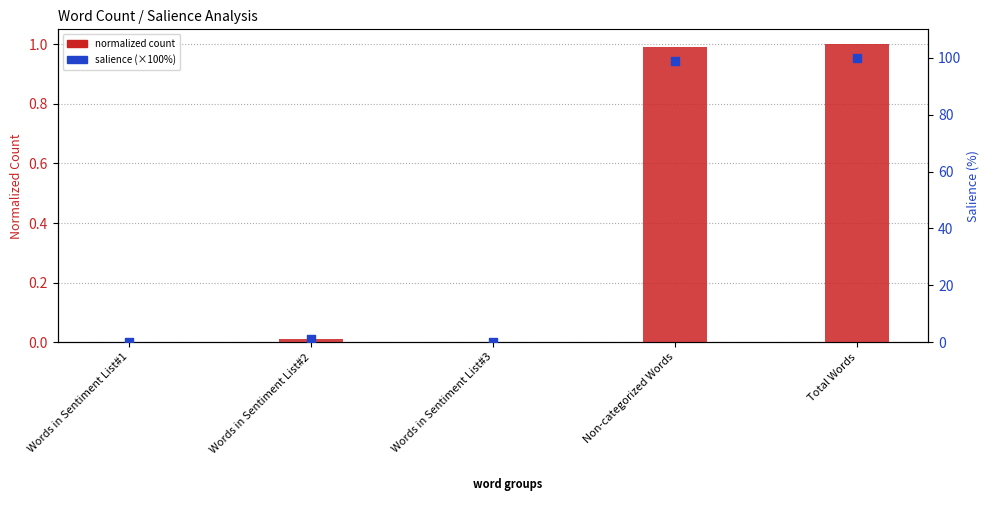

Is the value of salience (×100%) at Words in Sentiment List#2 greater than the value of normalized count at Words in Sentiment List#3?

Yes